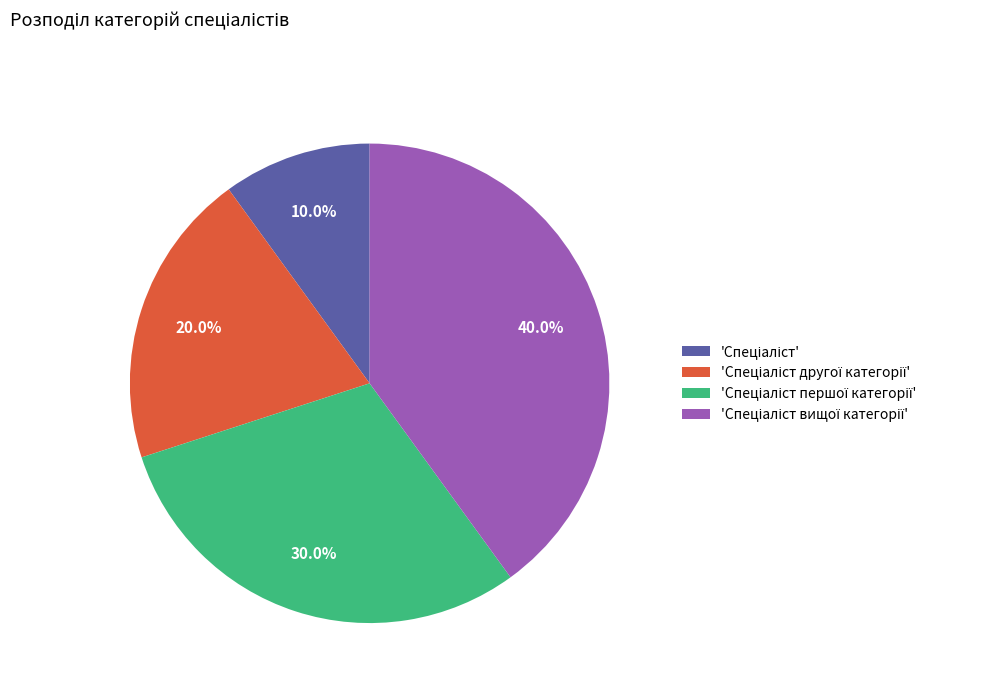

To the nearest percent, what is the average slice percentage?

25%